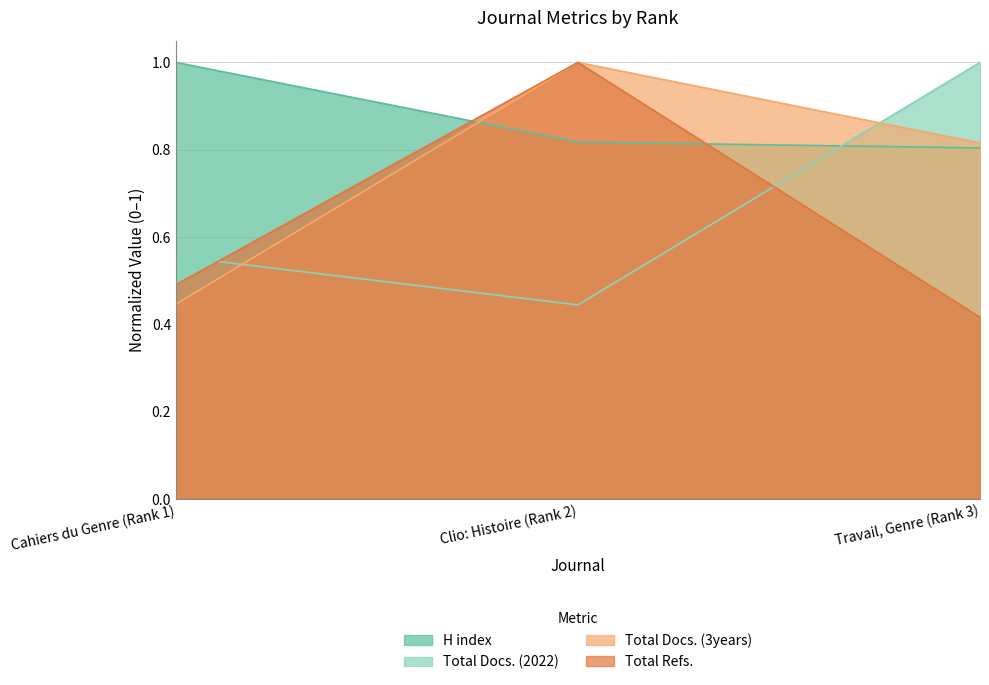

Reading right to left, extract all data points from this chart.

H index: 0.8	0.8	1.0
Total Docs. (2022): 1.0	0.4	0.6
Total Docs. (3years): 0.8	1.0	0.4
Total Refs.: 0.4	1.0	0.5